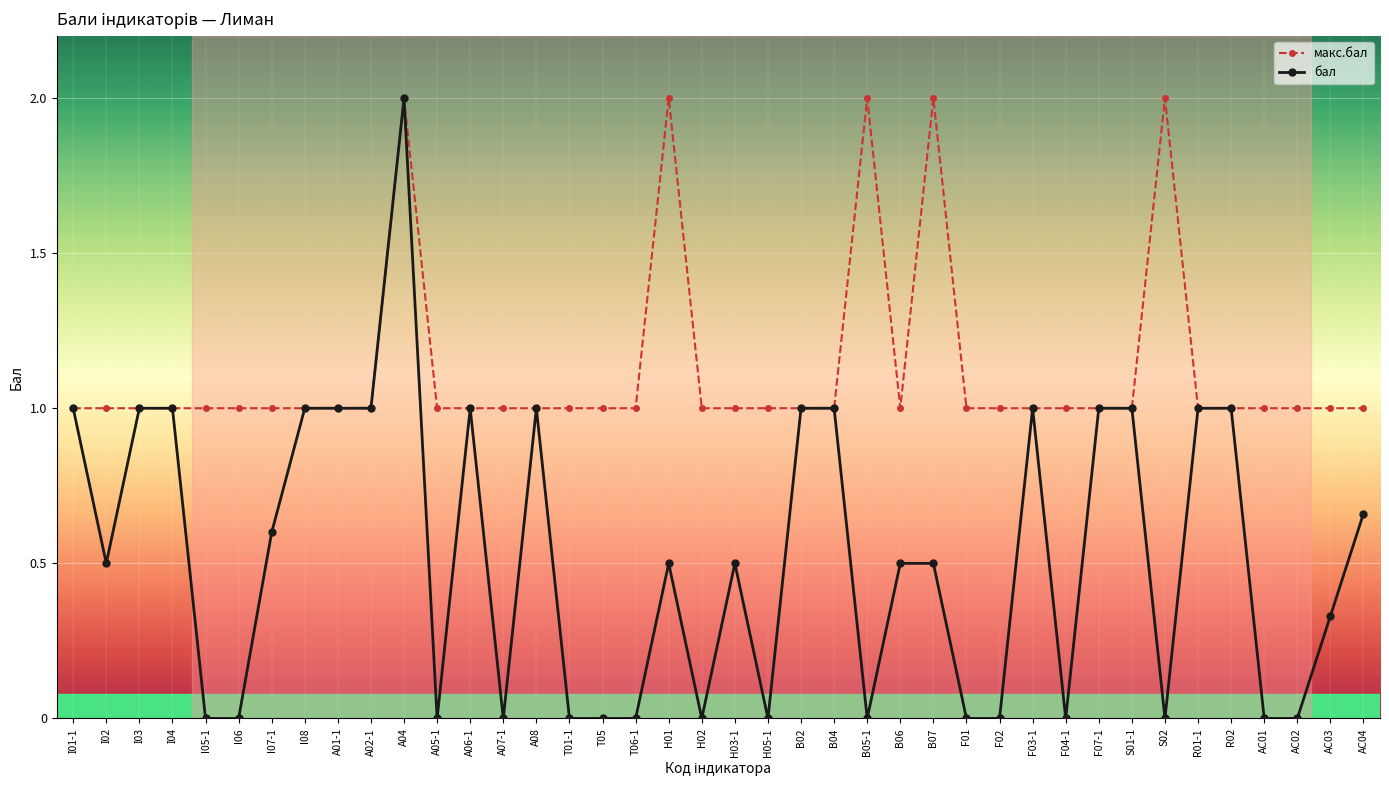

Which series has the largest range (max minus min)?

бал